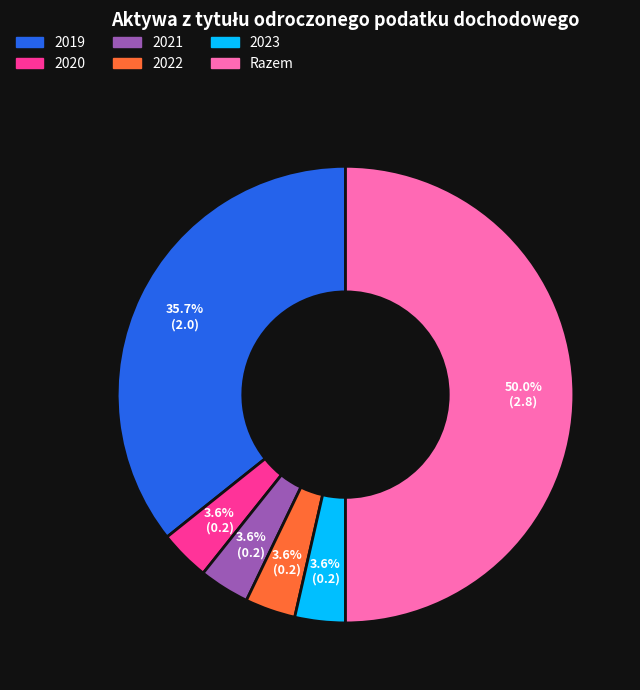

What is the largest slice in the pie chart?

Razem